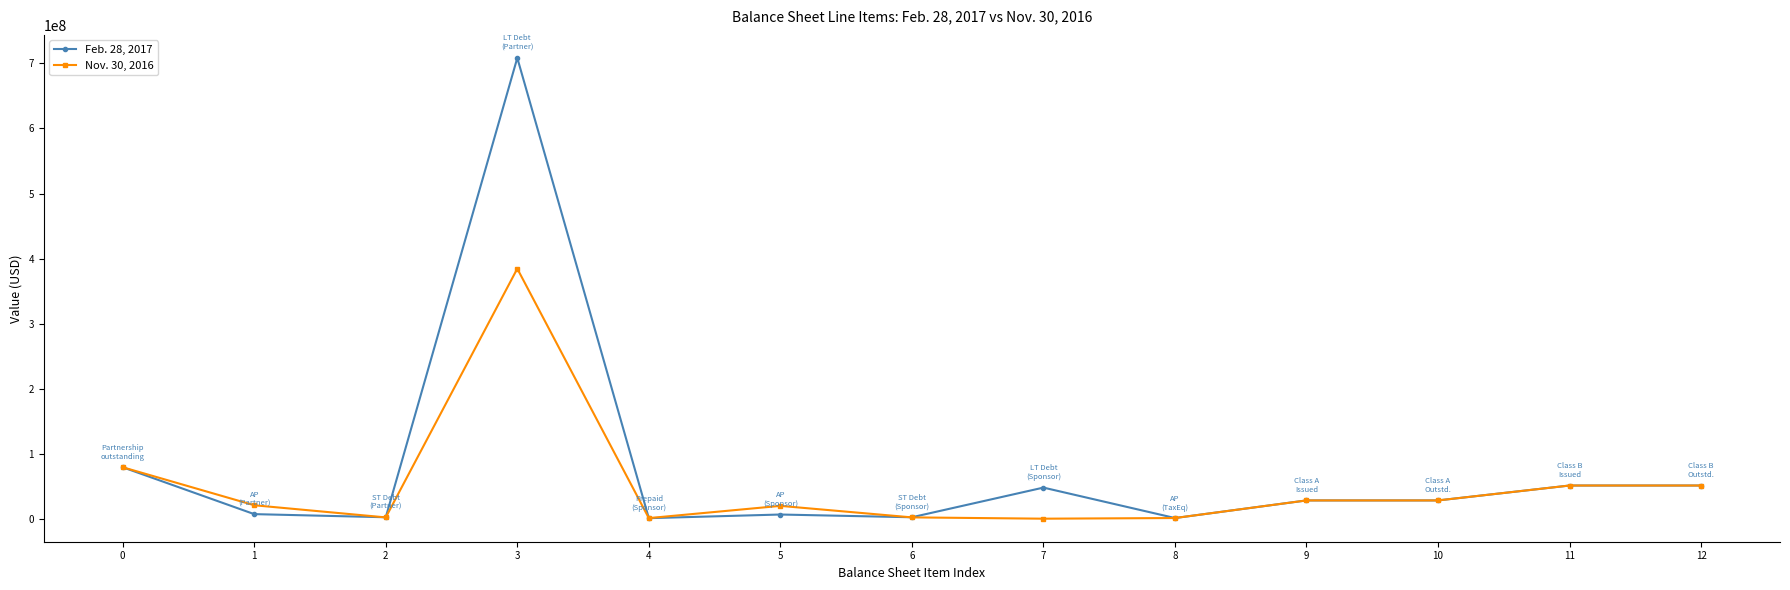

What is the difference between the second highest and second lowest values in the Feb. 28, 2017 series?

78076907